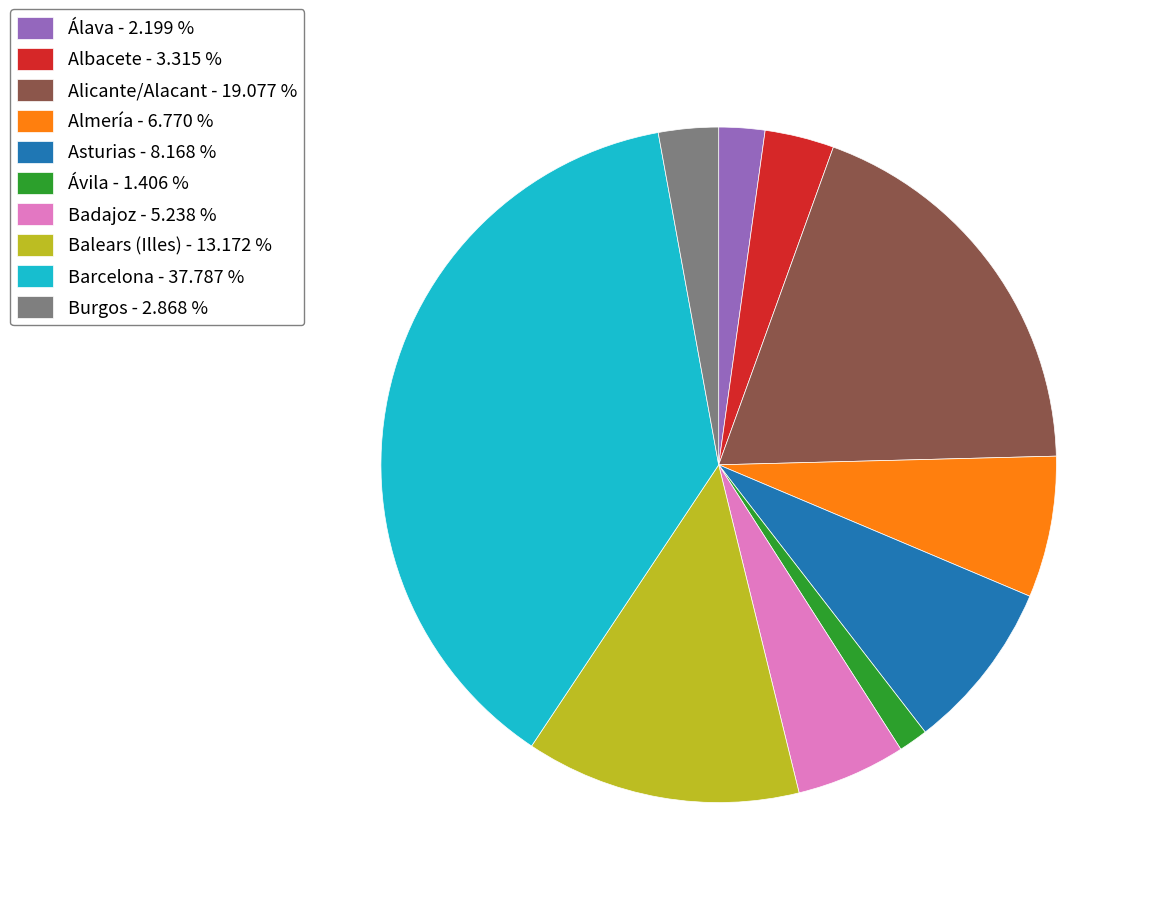

Is the sum of Balears (Illes) - 13.172 % and Albacete - 3.315 % greater than half?

No